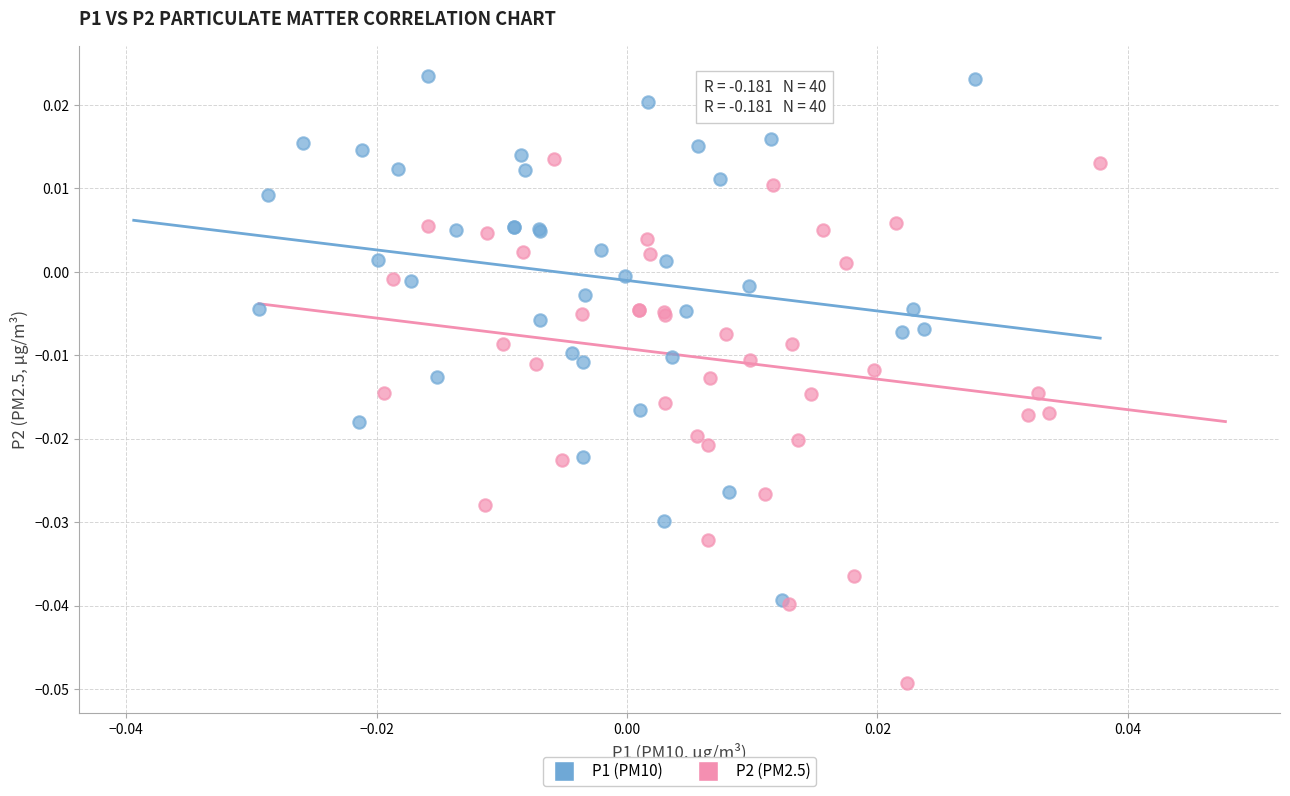

Which series contains the lowest Y value?

P2 (PM2.5)